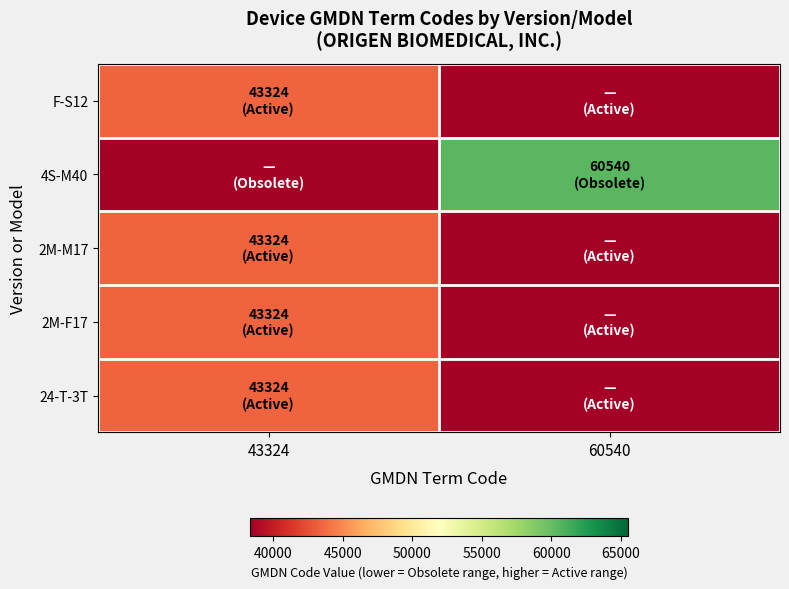

Rank the series at 43324 from highest to lowest value.

F-S12, 2M-M17, 2M-F17, 24-T-3T, 4S-M40